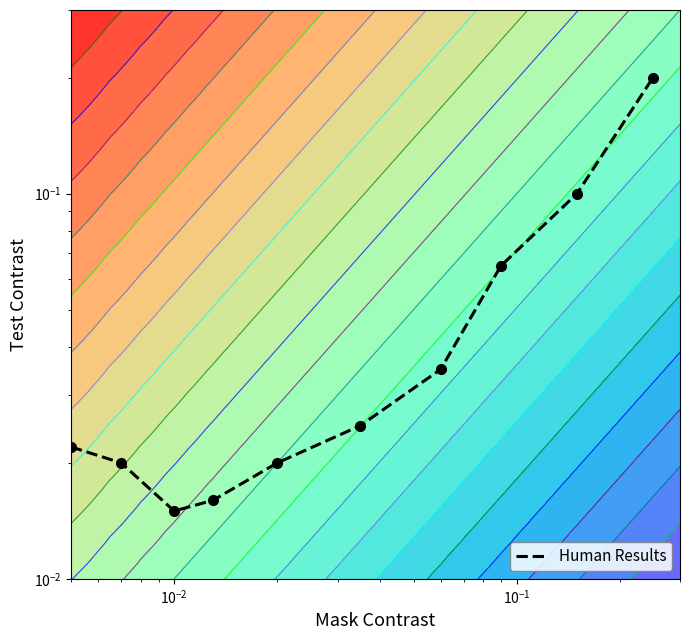

Which category has the lowest value across all series?

$\mathdefault{10^{-2}}$